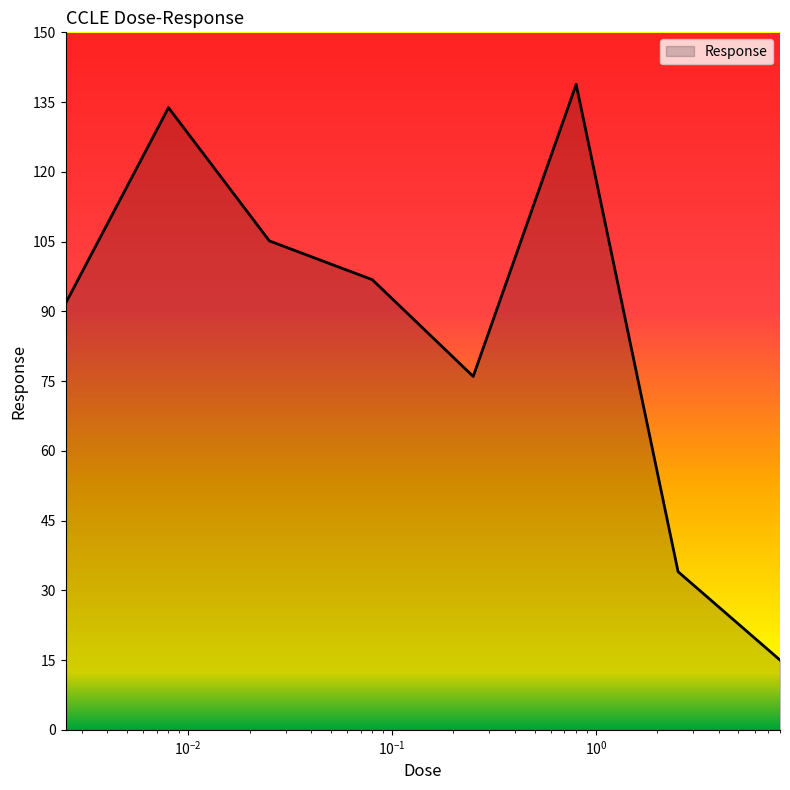

What is the difference between the maximum and minimum values?

123.8